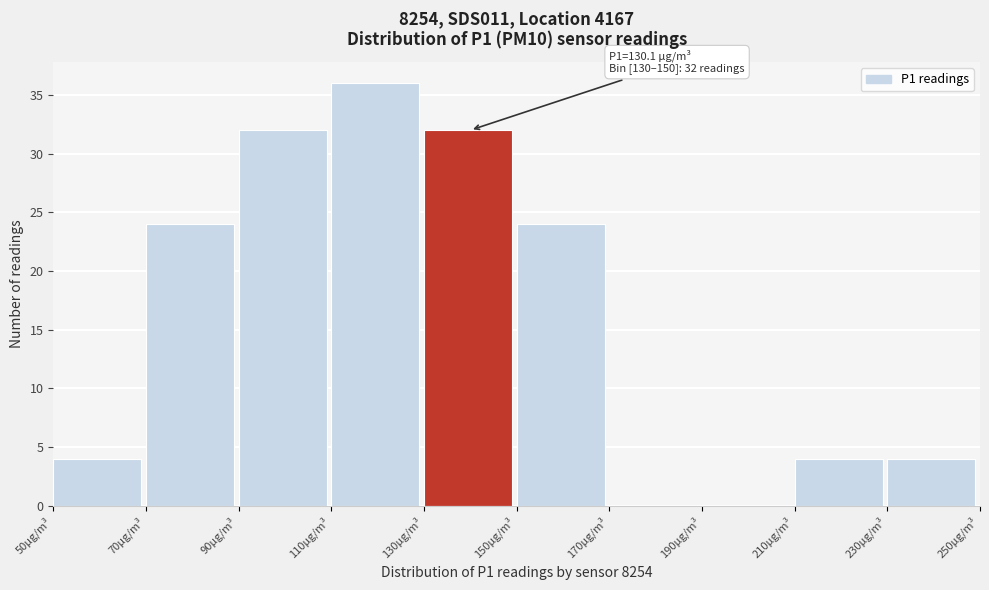

Over which range of the x-axis is the bar tallest?

110 to 130